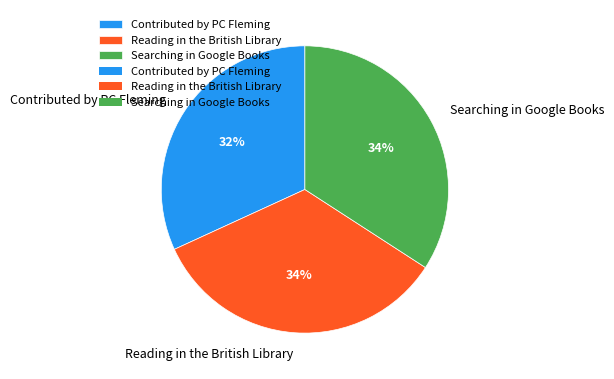

To the nearest percent, what is the average slice percentage?

33%